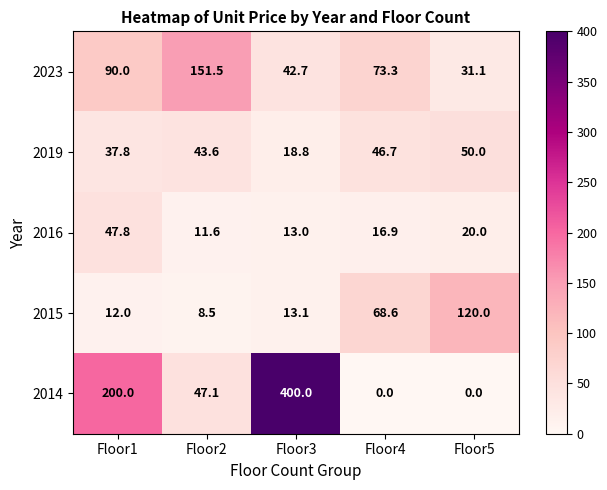

Reading left to right, what are all the values shown in this chart?

2023: Floor1=90.0	Floor2=151.5	Floor3=42.7	Floor4=73.3	Floor5=31.1
2019: Floor1=37.8	Floor2=43.6	Floor3=18.8	Floor4=46.7	Floor5=50.0
2016: Floor1=47.8	Floor2=11.6	Floor3=13.0	Floor4=16.9	Floor5=20.0
2015: Floor1=12.0	Floor2=8.5	Floor3=13.1	Floor4=68.6	Floor5=120.0
2014: Floor1=200.0	Floor2=47.1	Floor3=400.0	Floor4=0.0	Floor5=0.0